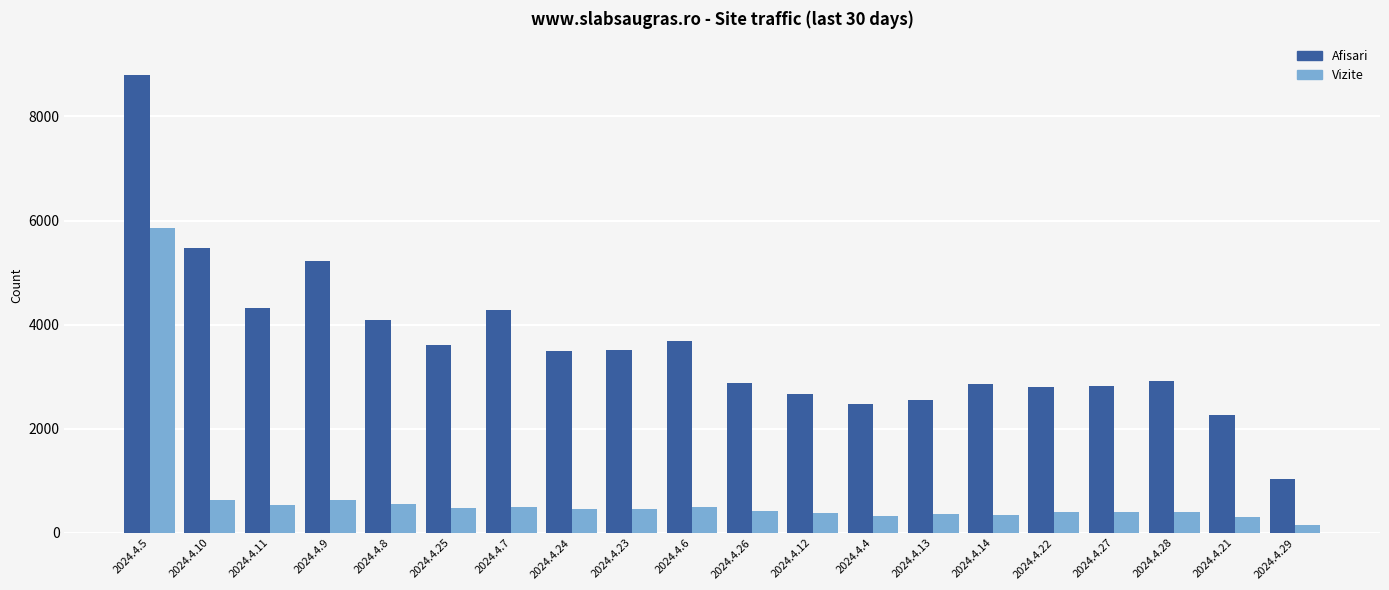

Which series has the largest total across all categories?

Afisari